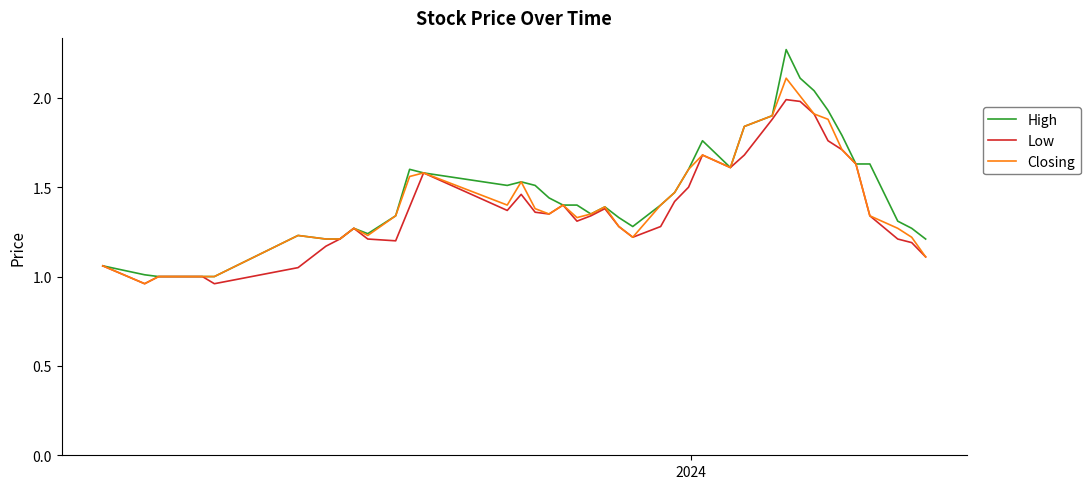

Rank the series by their maximum value, from lowest to highest.

Low, Closing, High